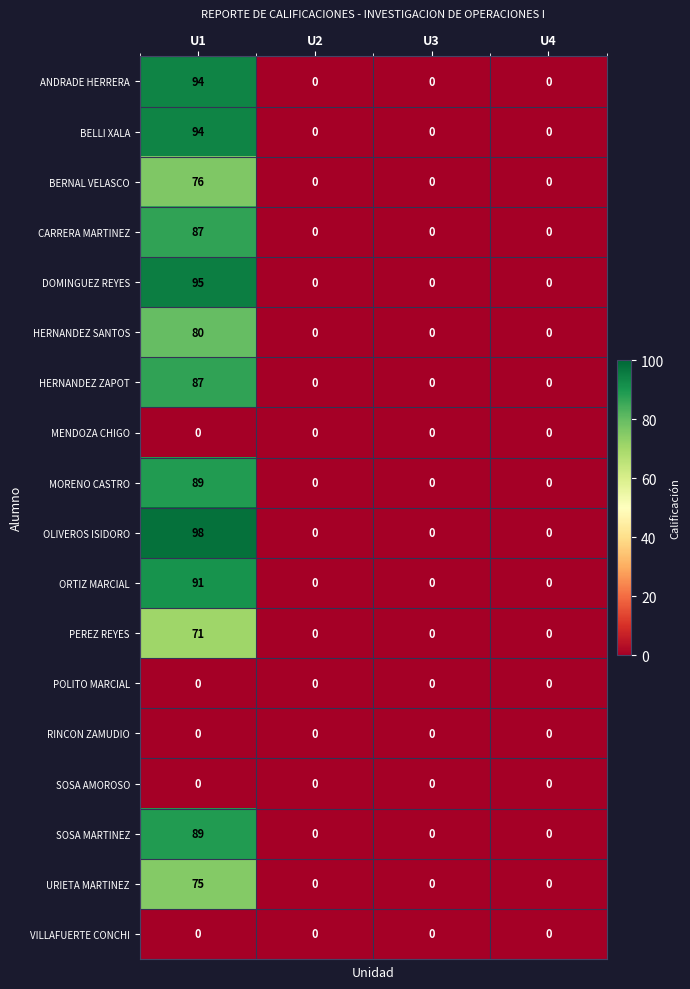

What is the sum of the URIETA MARTINEZ values at U1 and U3?

75